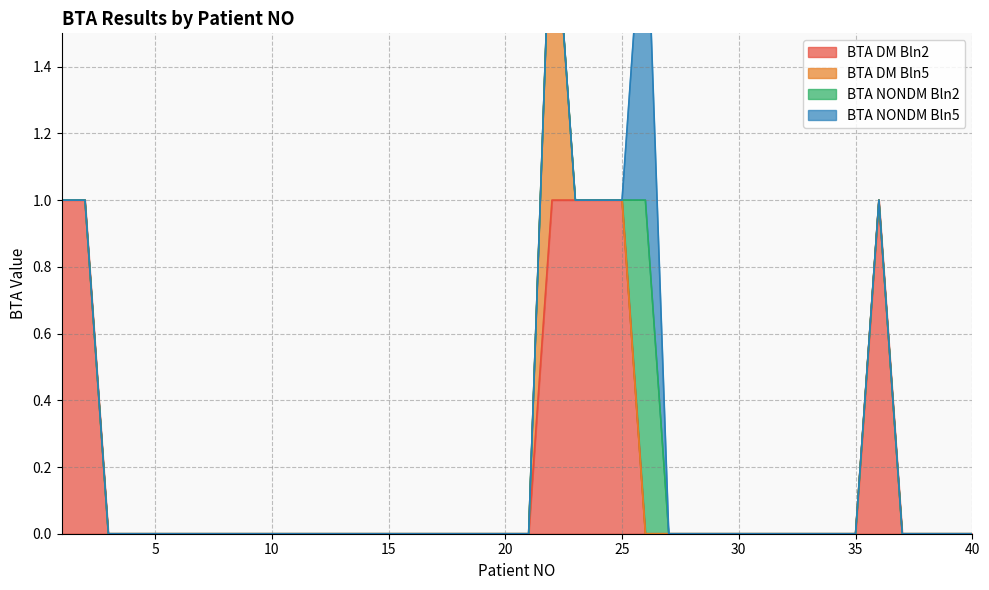

True or false: BTA NONDM Bln5 has a value of 0 at 15.

True